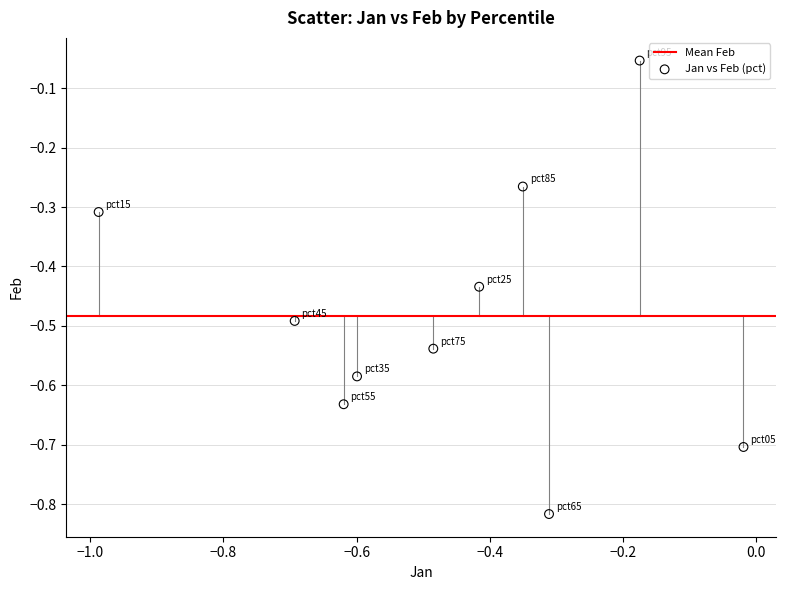

What is the range of X values (max minus min)?

1.0